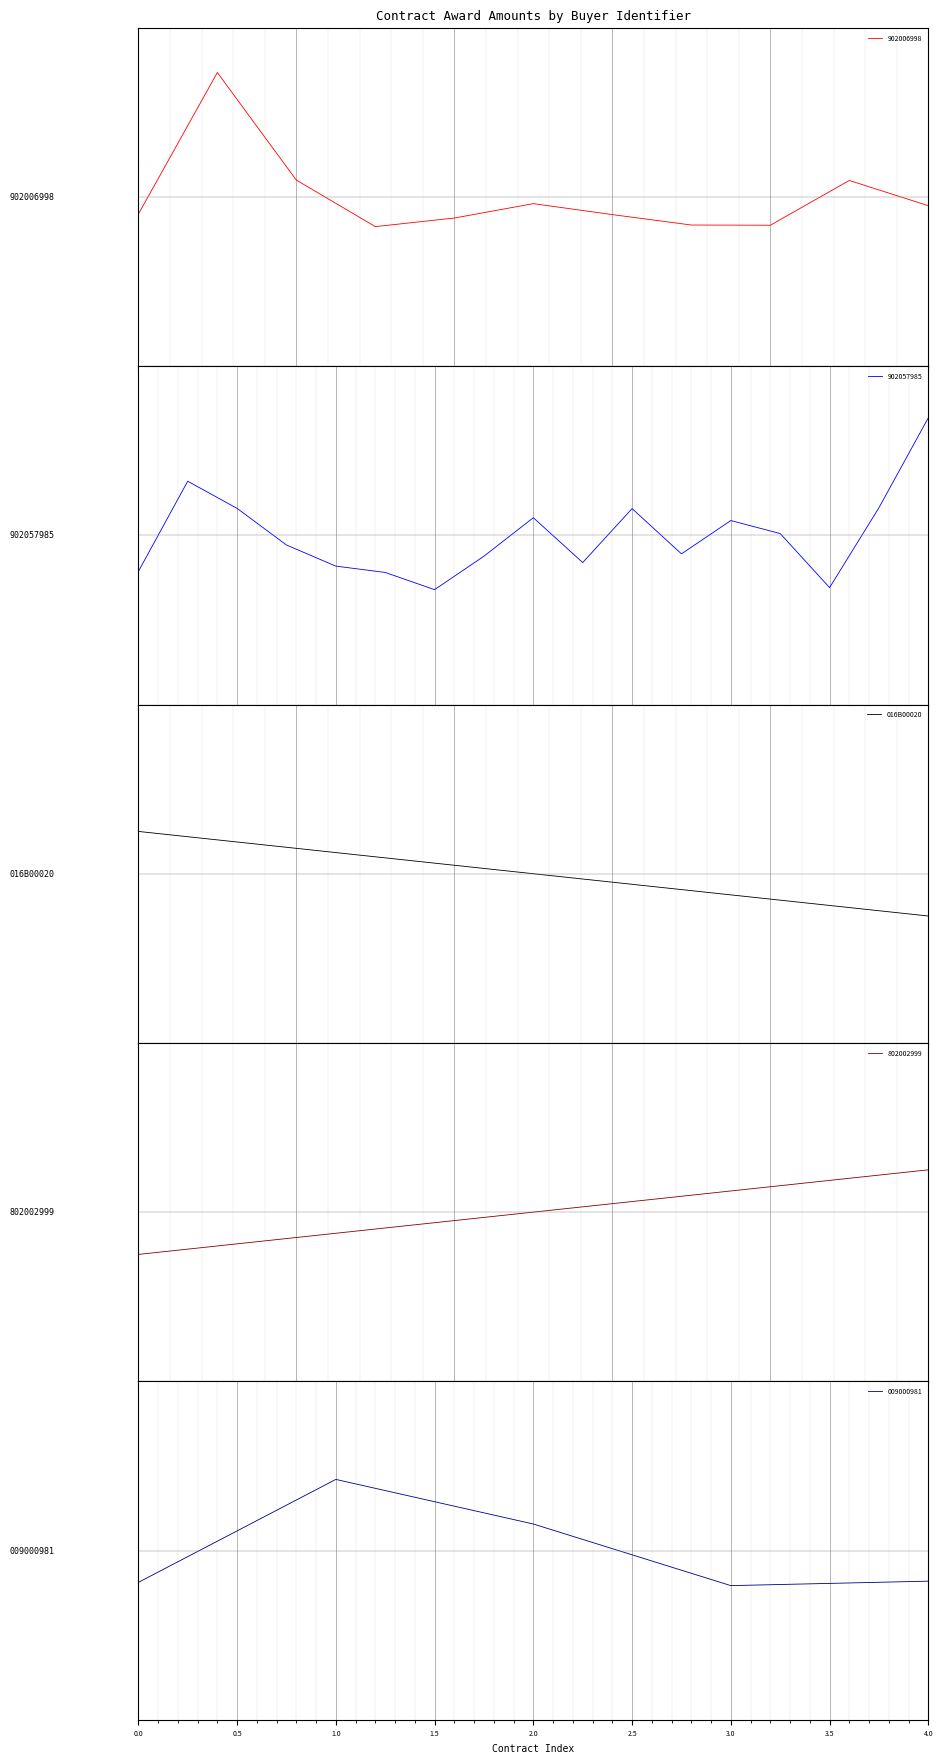

How many values are above zero?

1